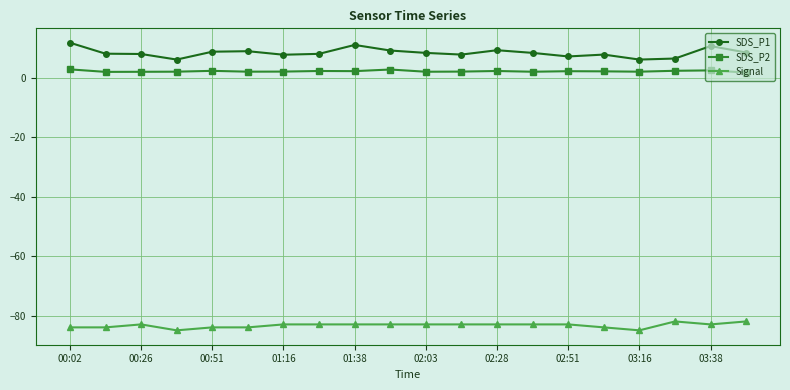

True or false: SDS_P1 has more than 2 interior local peaks.

True